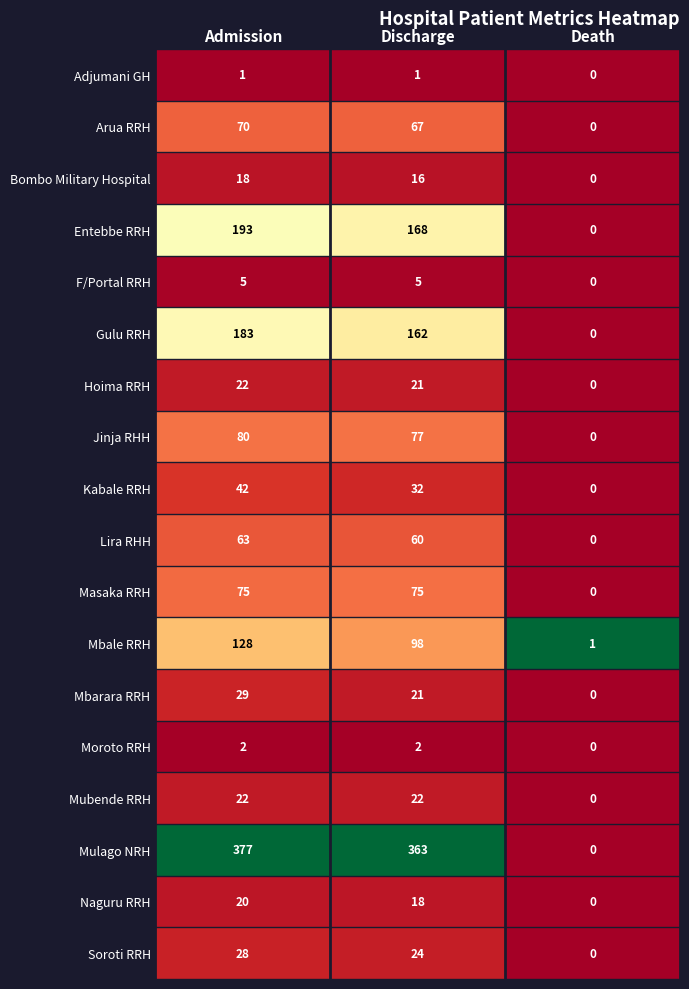

At which category does the chart reach its minimum across all series?

Death